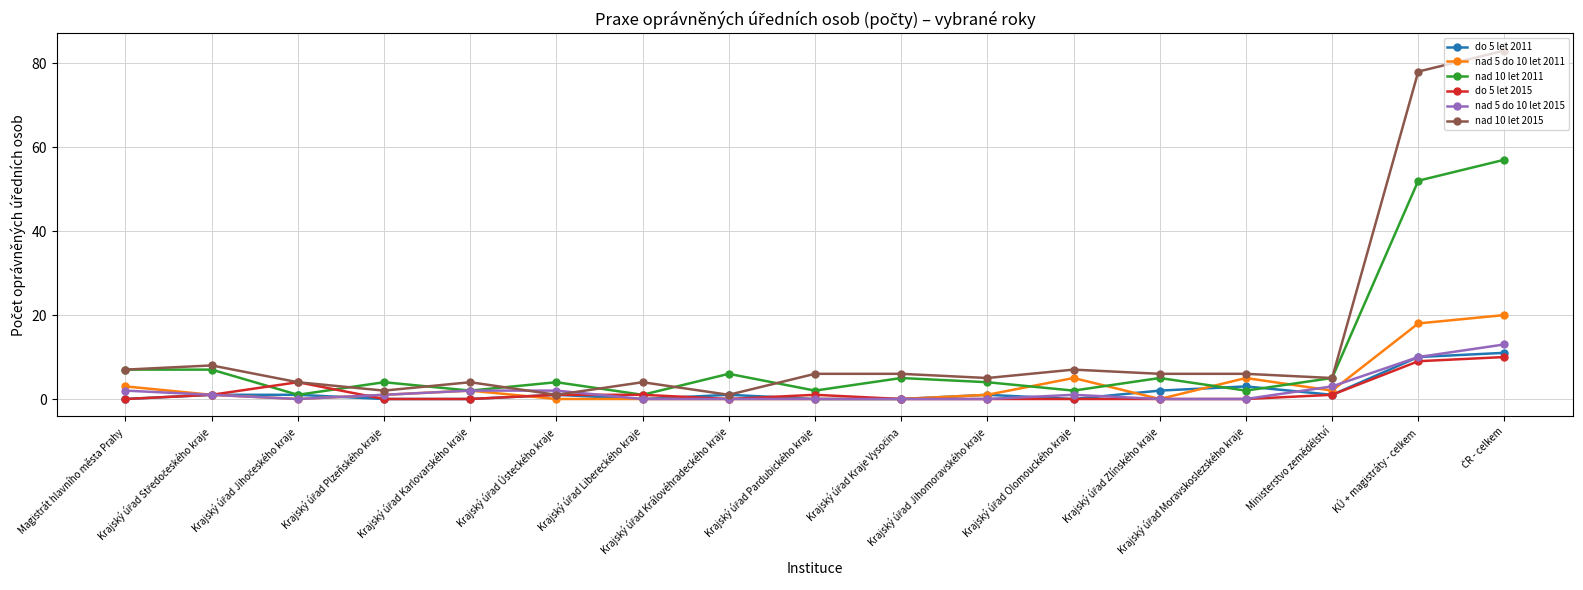

What is the maximum value shown in the chart?

83